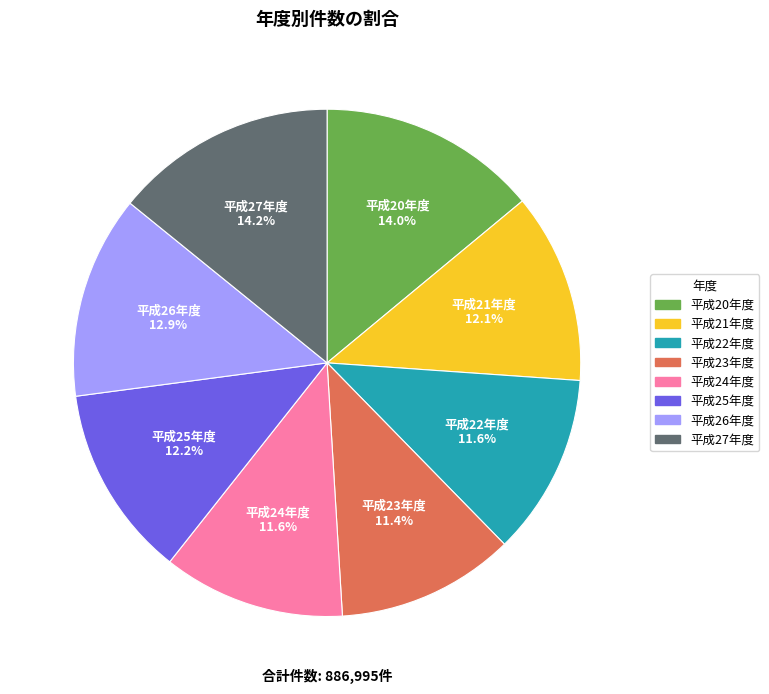

How many slices are in this pie chart?

8